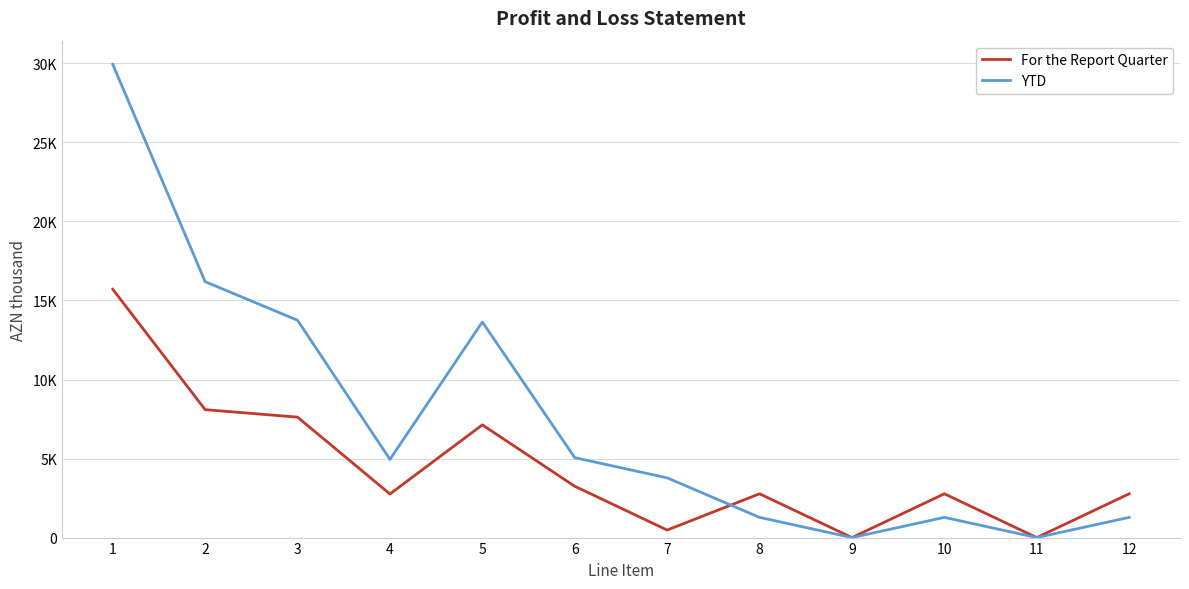

The value of YTD at 5 is 22071.9. True or false?

False